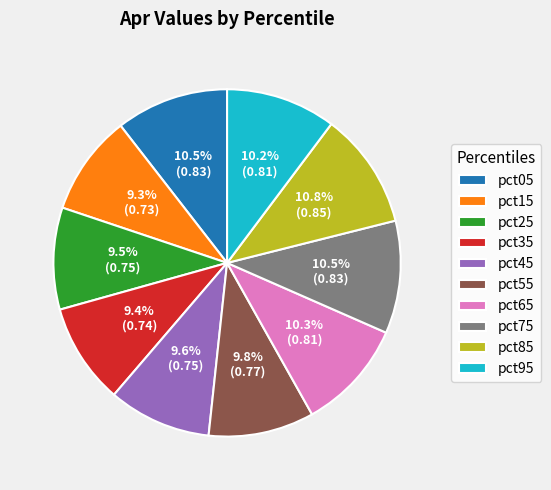

Does pct25 represent more than half of the total?

No